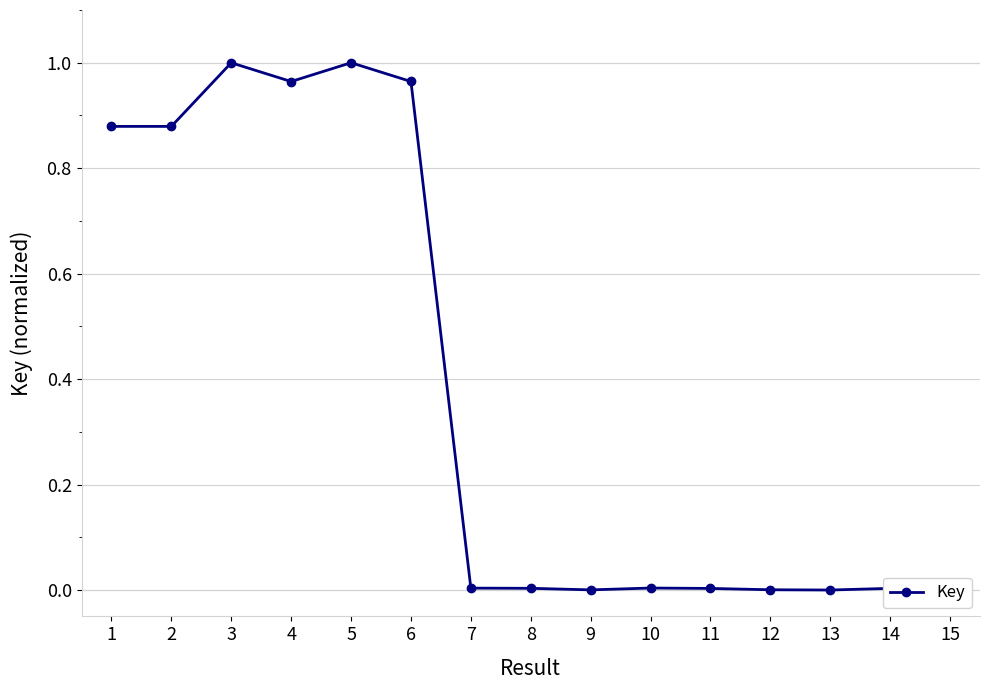

How many series are shown in this chart?

1